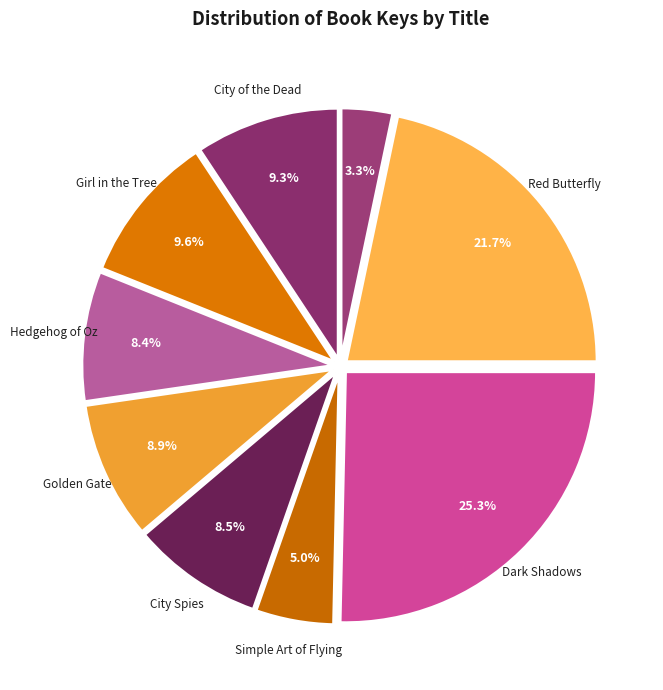

Count the number of slices in the pie.

9